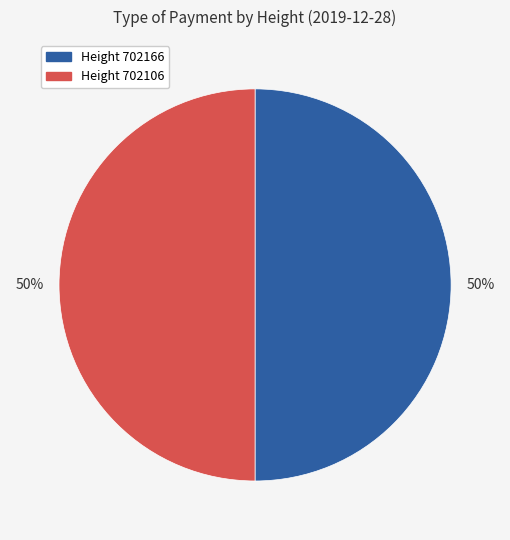

The Height 702166 slice represents 56% of the pie. True or false?

False